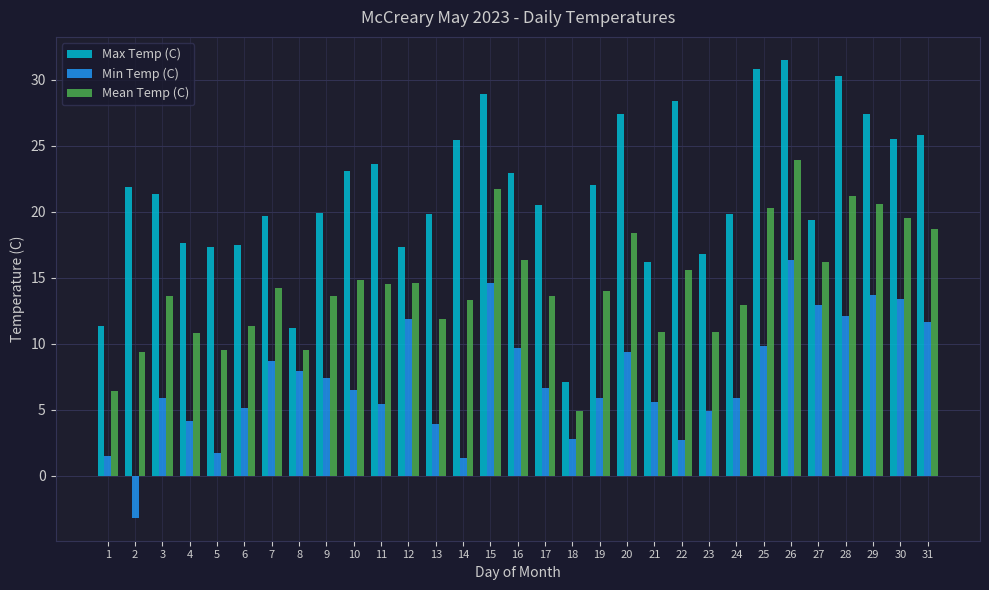

Which series has the largest range (max minus min)?

Max Temp (C)